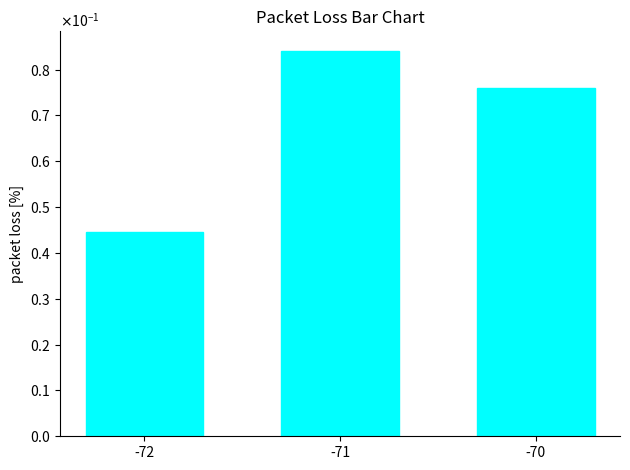

Rank the categories by value from lowest to highest.

-72, -70, -71